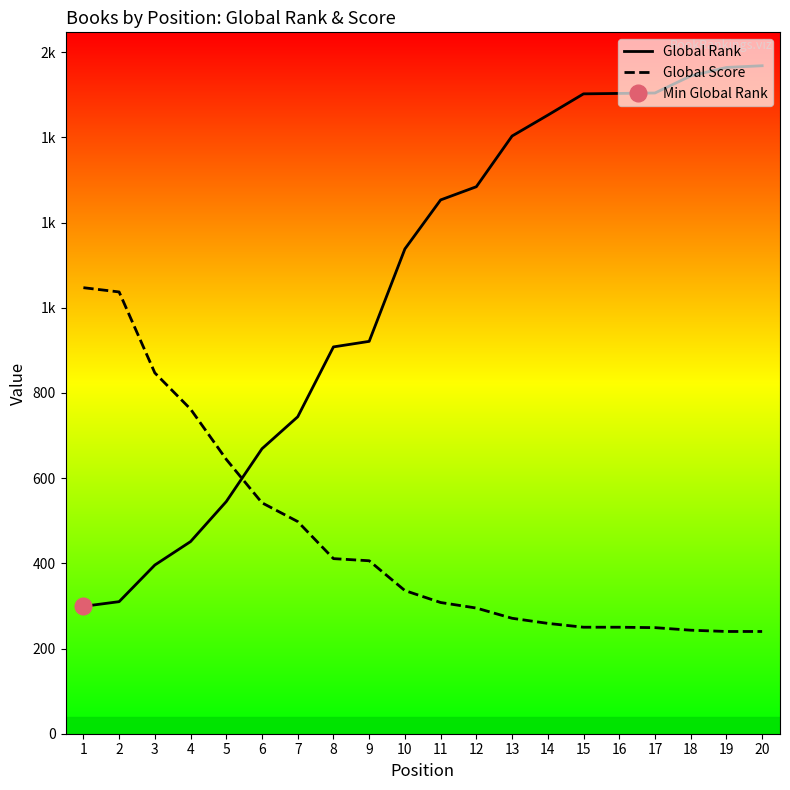

What is the maximum value for Global Rank?

1568